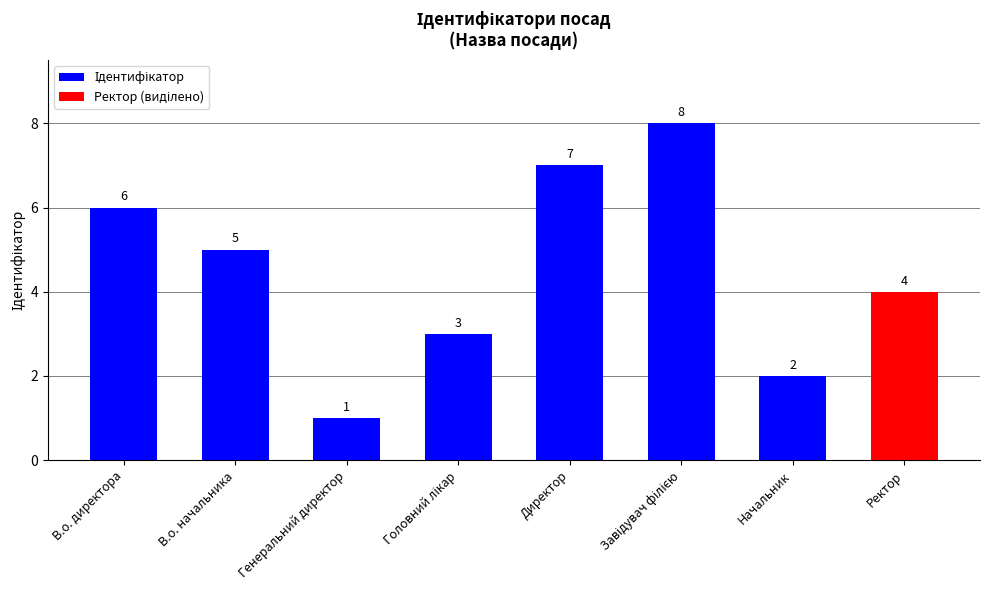

Is it true that the value at Директор is 7?

True